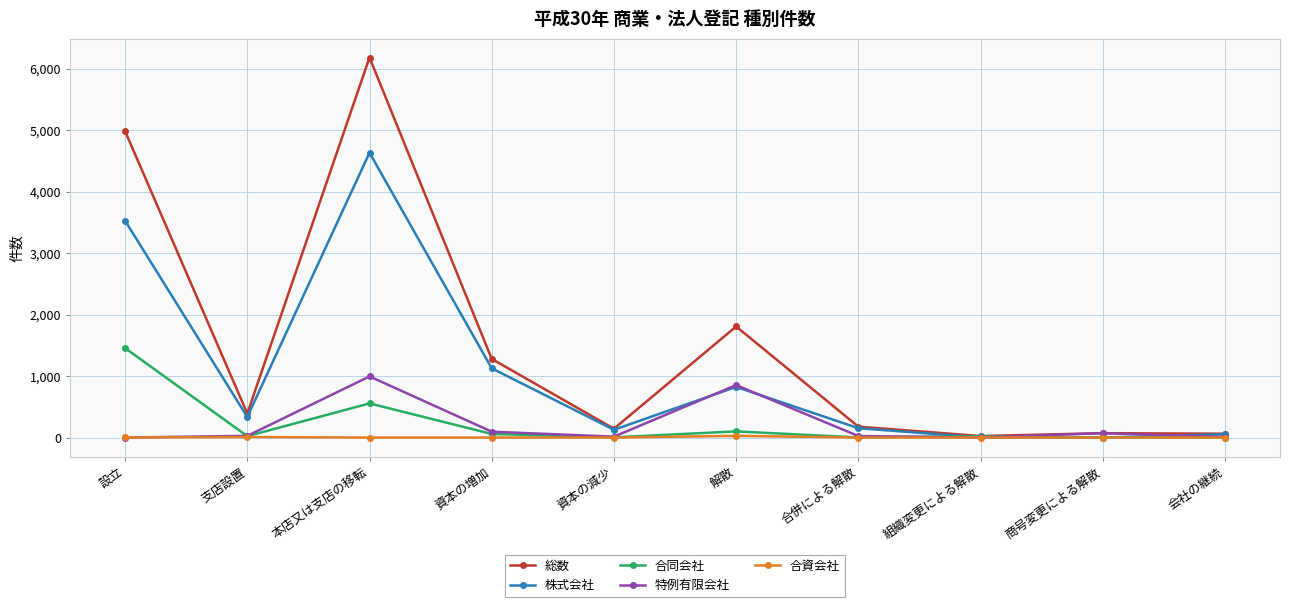

At which category is the sum across all series the highest?

本店又は支店の移転